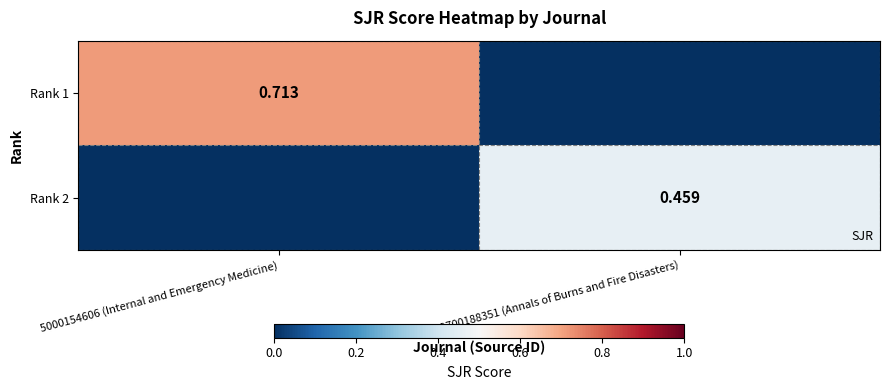

What is the difference between the highest and lowest values at 19700188351 (Annals of Burns and Fire Disasters)?

0.5